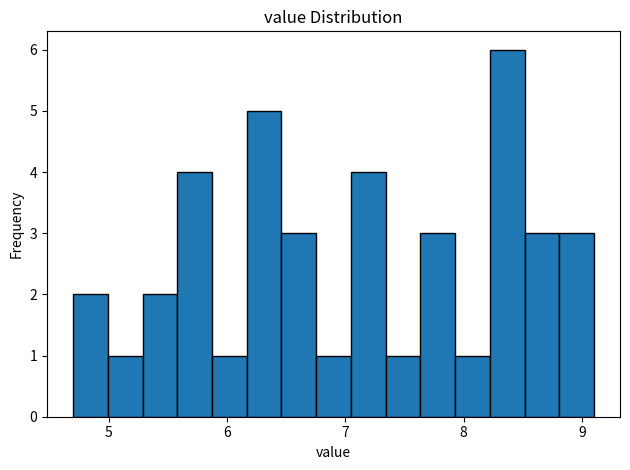

Read against the x-axis, roughly where is the centre of the tallest bar?

8.4